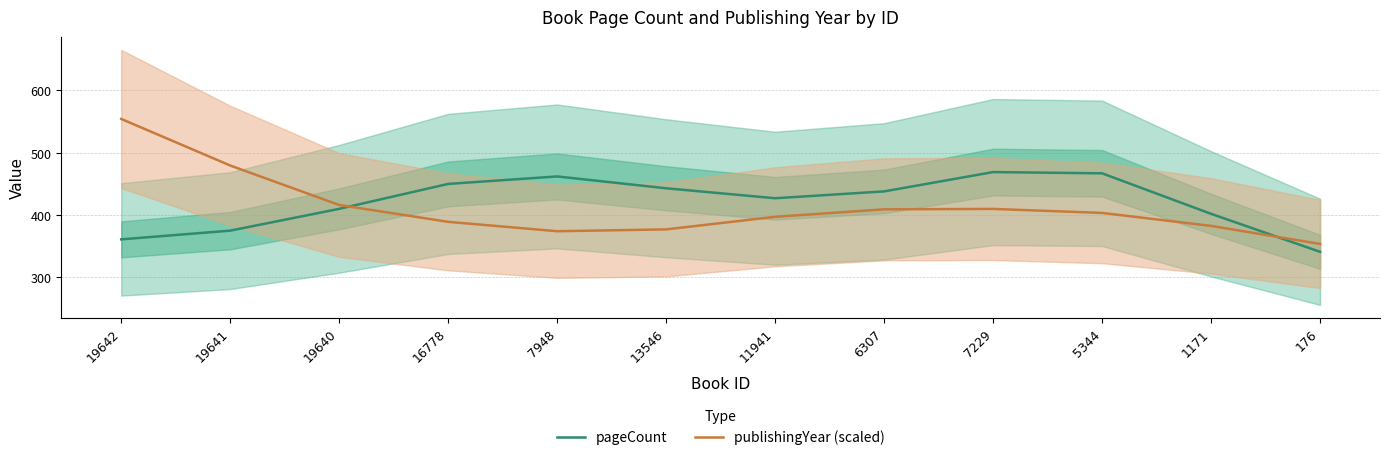

At which label does publishingYear (scaled) first exceed 403?

19642